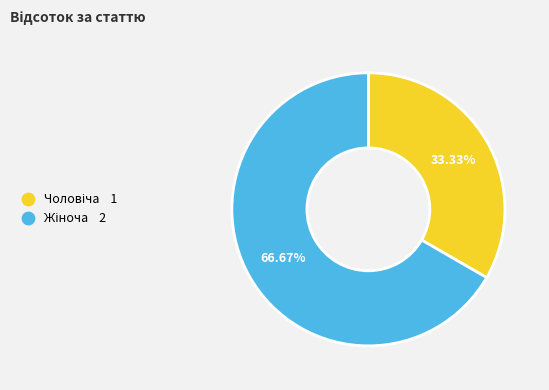

Is there a majority slice in this chart?

Yes